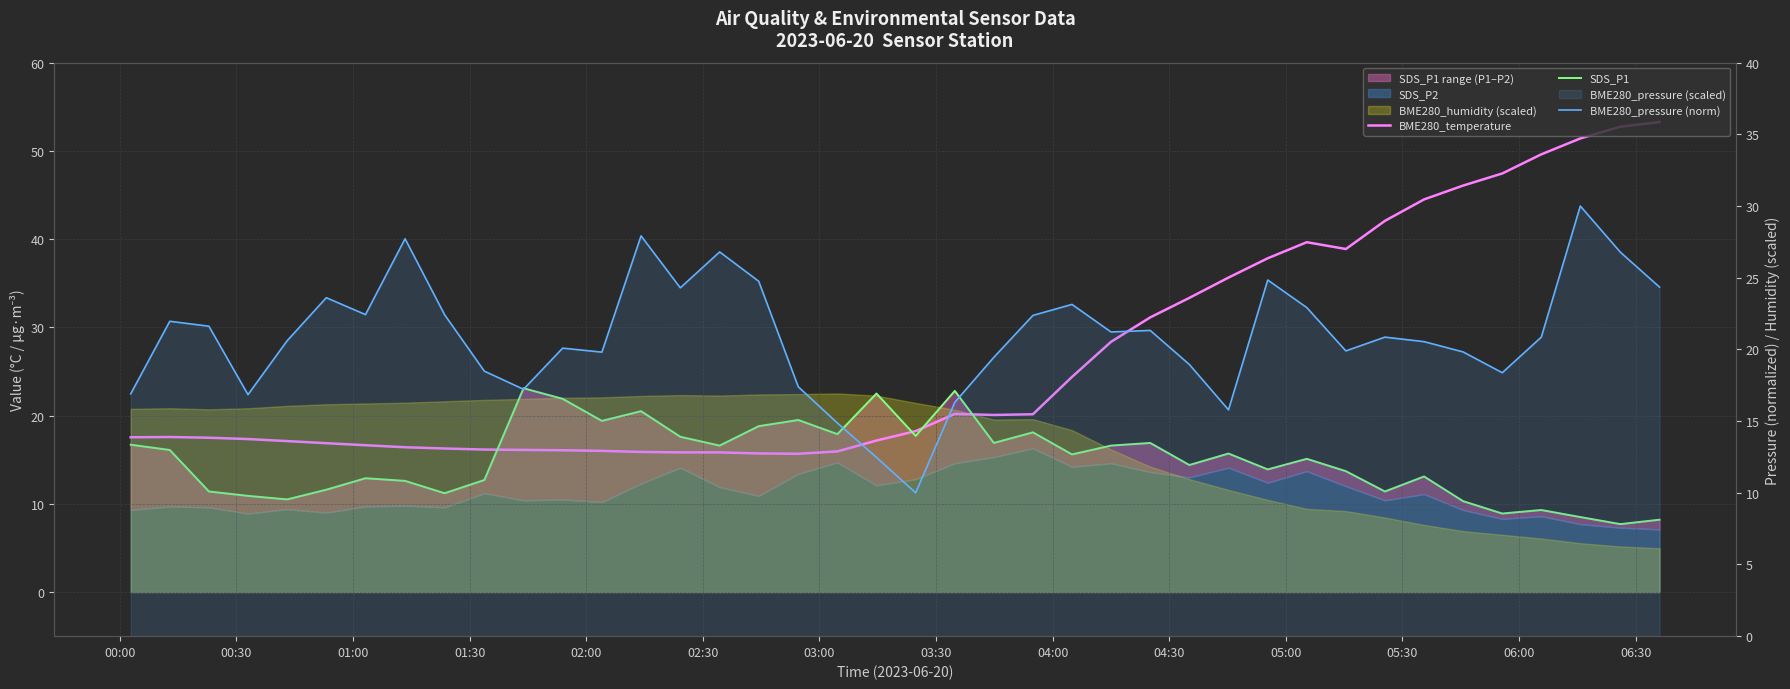

What is the difference between the second highest and minimum values in the BME280_temperature series?

37.1